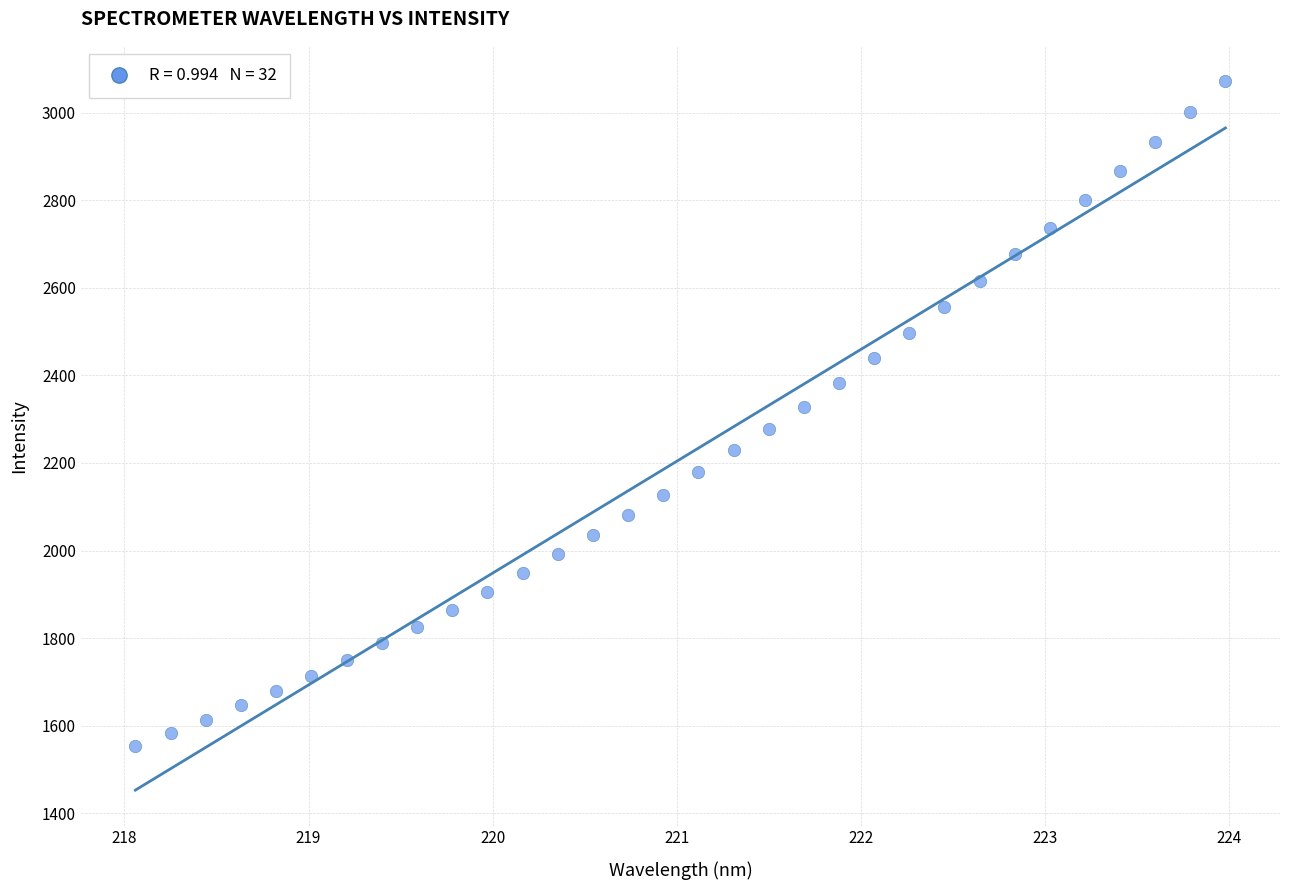

What is the range of X values (max minus min)?

5.9